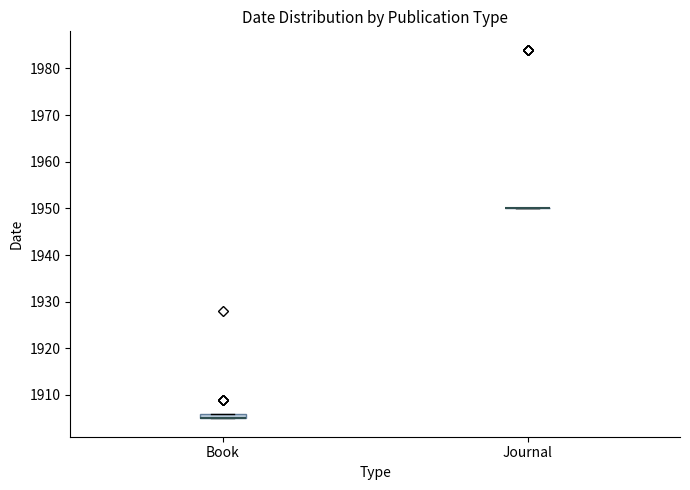

Which box is the tallest, from its lower edge to its upper edge?

Book